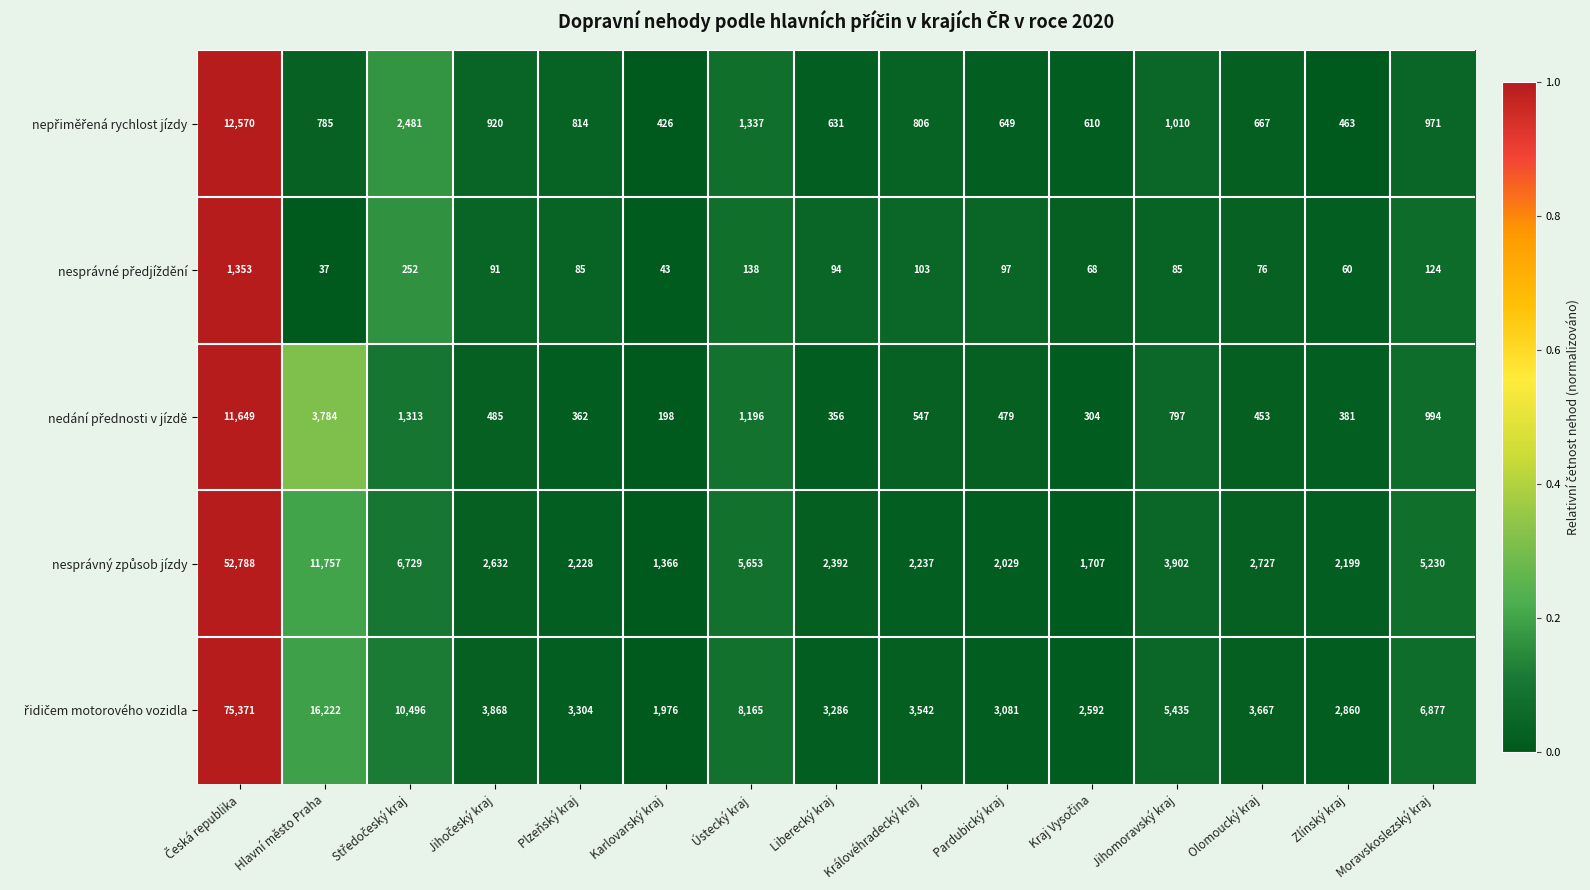

What is the total value across all series at Hlavní město Praha?

32585